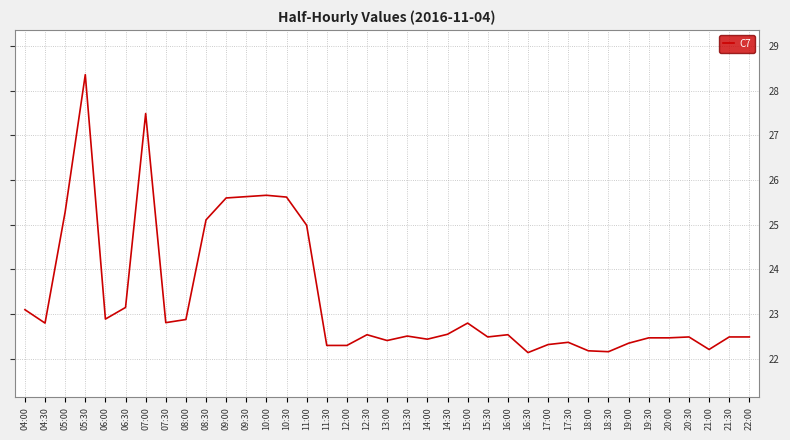

What value does the data have at 05:30?

28.4